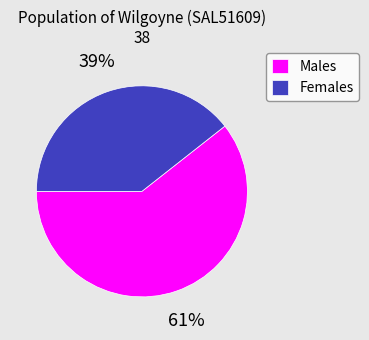

To the nearest percent, what is the average slice percentage?

50%